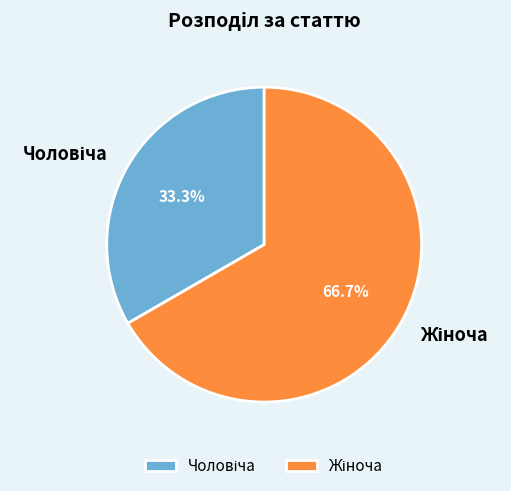

Does any single category account for the majority?

Yes